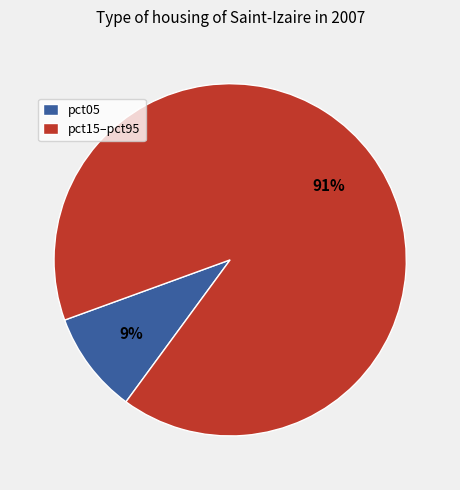

Which has a higher value, pct15–pct95 or pct05?

pct15–pct95